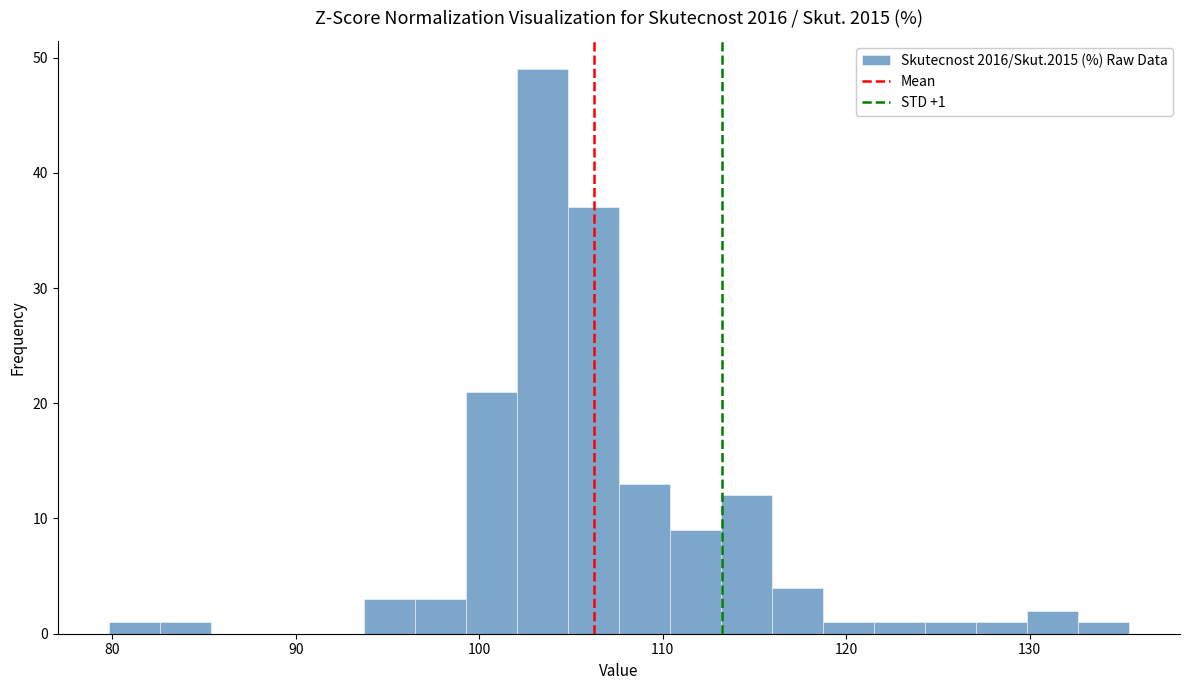

Read against the x-axis, roughly where is the centre of the tallest bar?

103